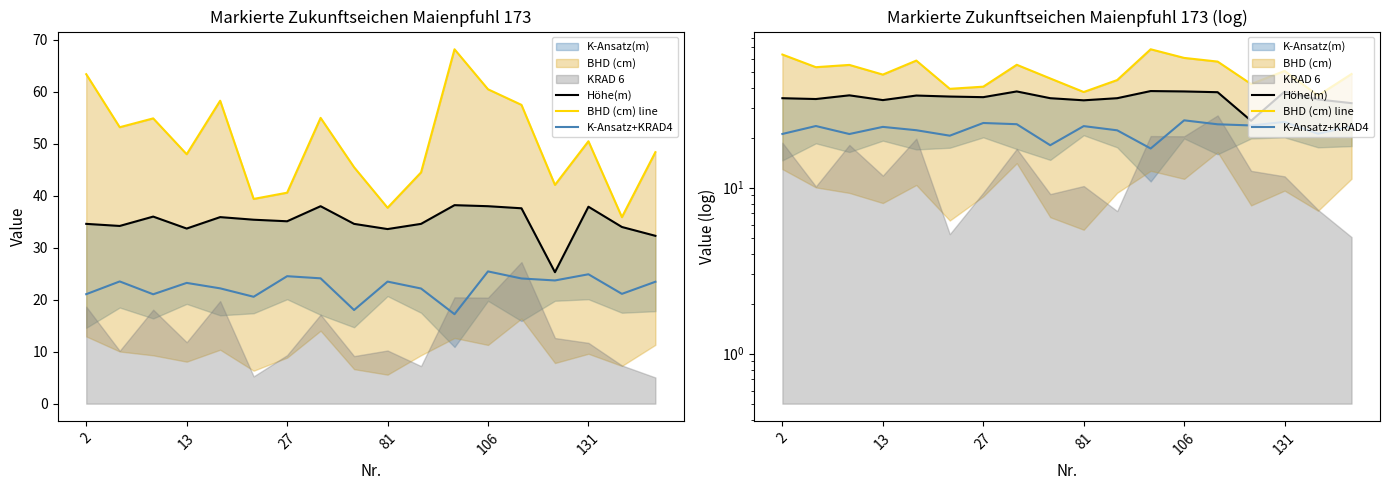

True or false: Höhe(m) and BHD (cm) line intersect in this chart.

False